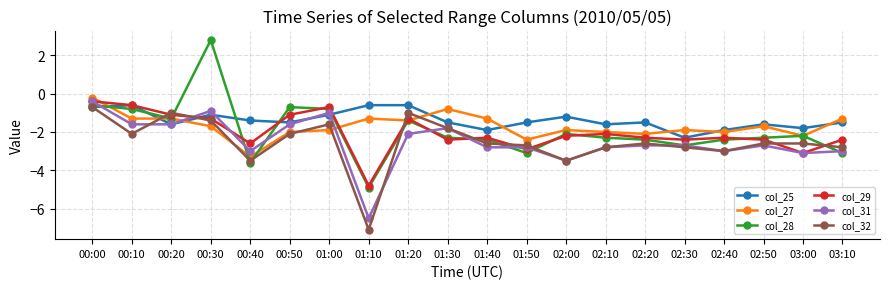

Which label corresponds to the smallest value in the chart?

01:10